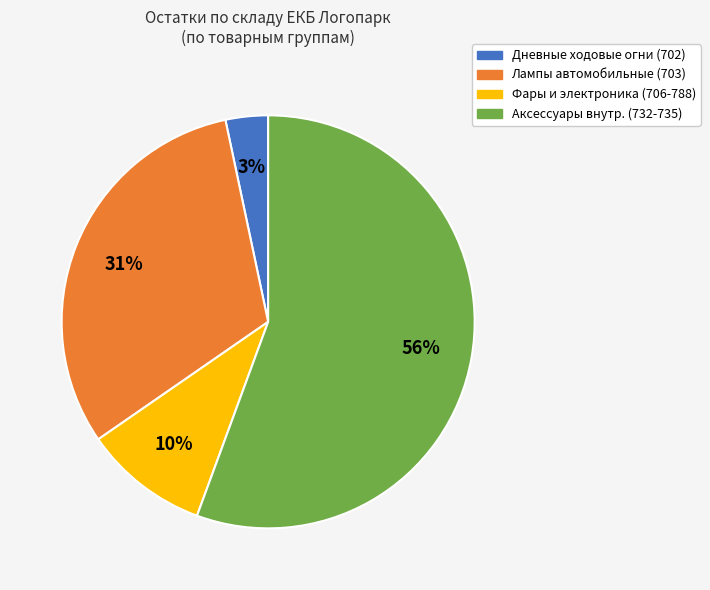

Does any single category account for the majority?

Yes